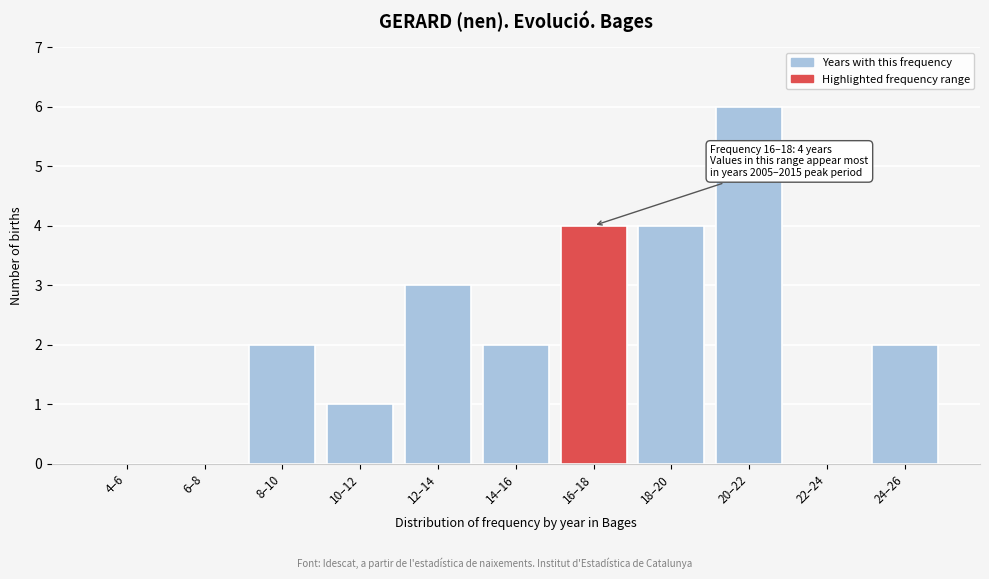

Reading left to right, what are all the values shown in this chart?

4–6=0	6–8=0	8–10=2	10–12=1	12–14=3	14–16=2	16–18=4	18–20=4	20–22=6	22–24=0	24–26=2